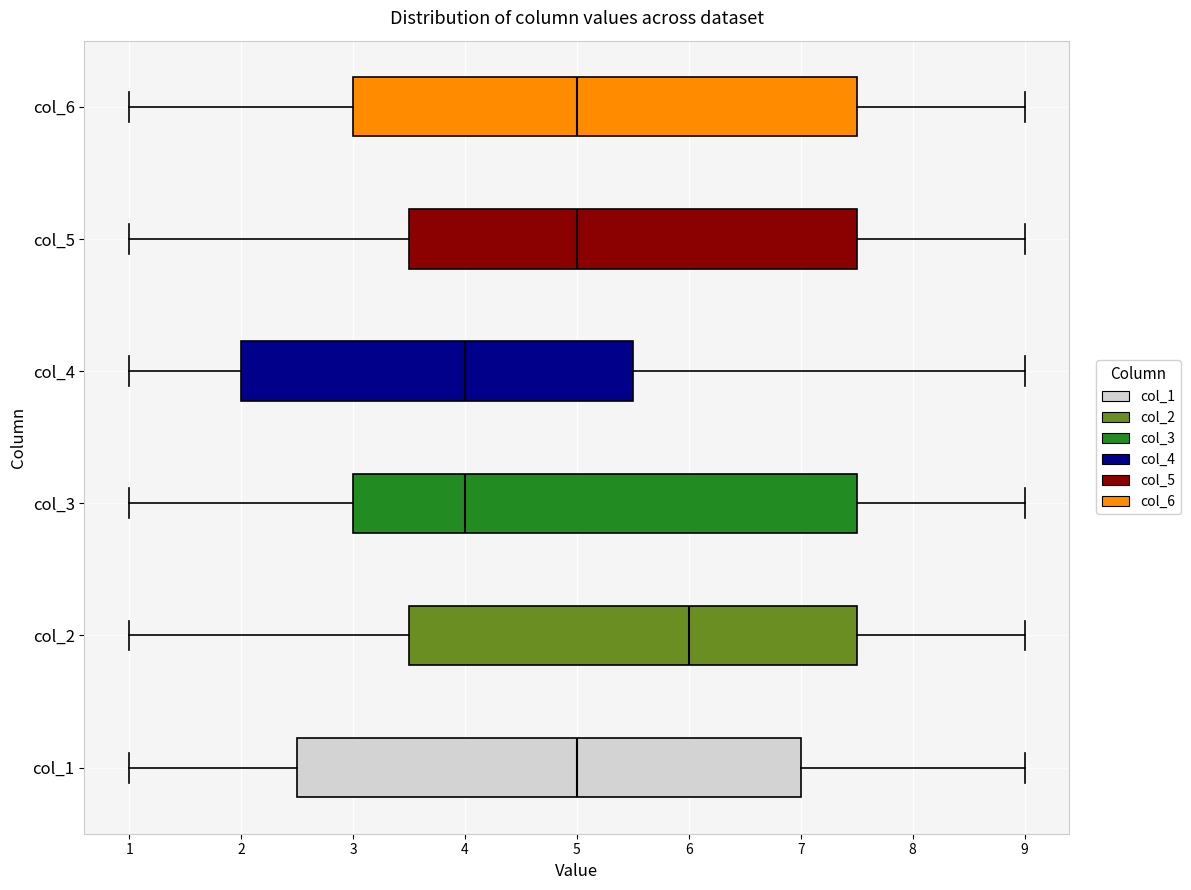

Reading bottom to top, read every box against the x-axis: the position of its median line, the range the box covers, and the ends of its whiskers. The values are not printed on the chart, so give them approximately, as read against the axis.

col_1: median 5.0, box 2.5 to 7.0, whiskers 1.0 to 9.0
col_2: median 6.0, box 3.5 to 7.5, whiskers 1.0 to 9.0
col_3: median 4.0, box 3.0 to 7.5, whiskers 1.0 to 9.0
col_4: median 4.0, box 2.0 to 5.5, whiskers 1.0 to 9.0
col_5: median 5.0, box 3.5 to 7.5, whiskers 1.0 to 9.0
col_6: median 5.0, box 3.0 to 7.5, whiskers 1.0 to 9.0